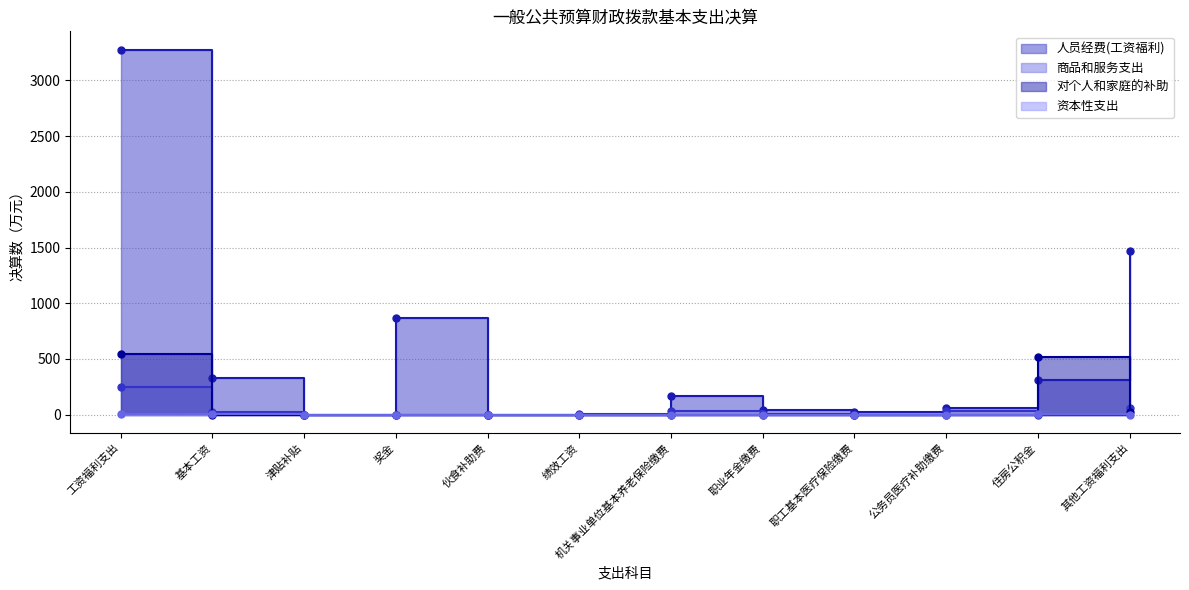

True or false: 资本性支出 and 人员经费(工资福利) intersect in this chart.

False